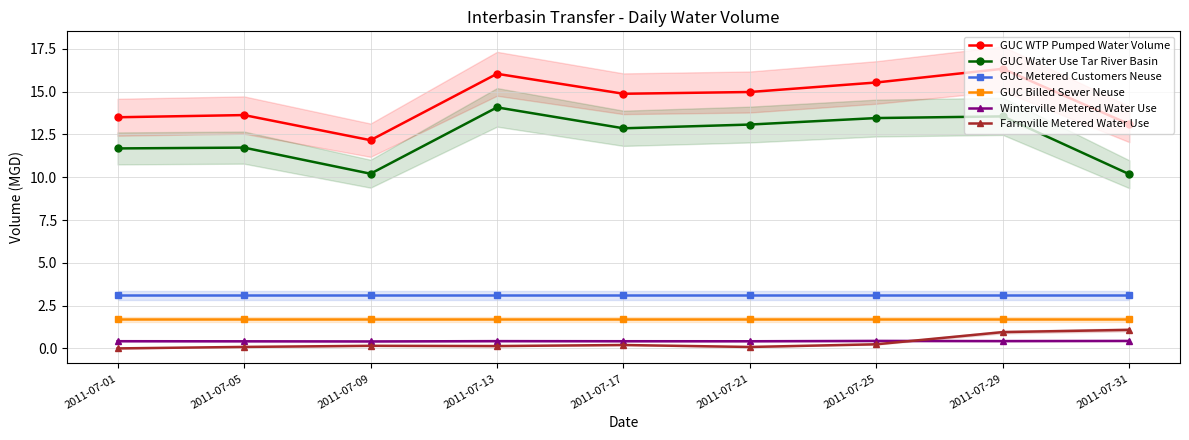

At which category is the sum across all series the highest?

2011-07-29